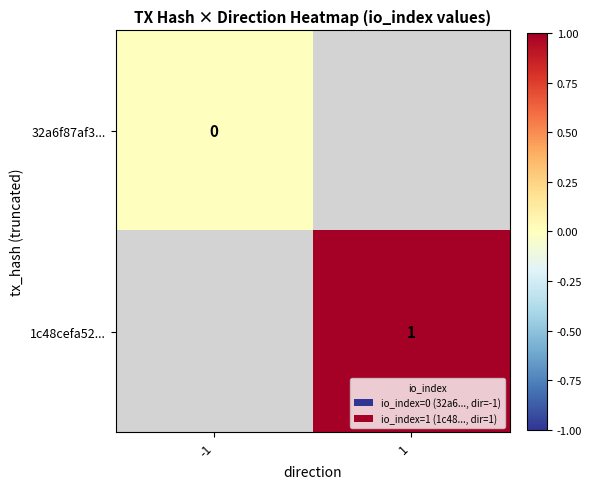

Is it true that 32a6f87af3... equals 0.0 at -1?

True